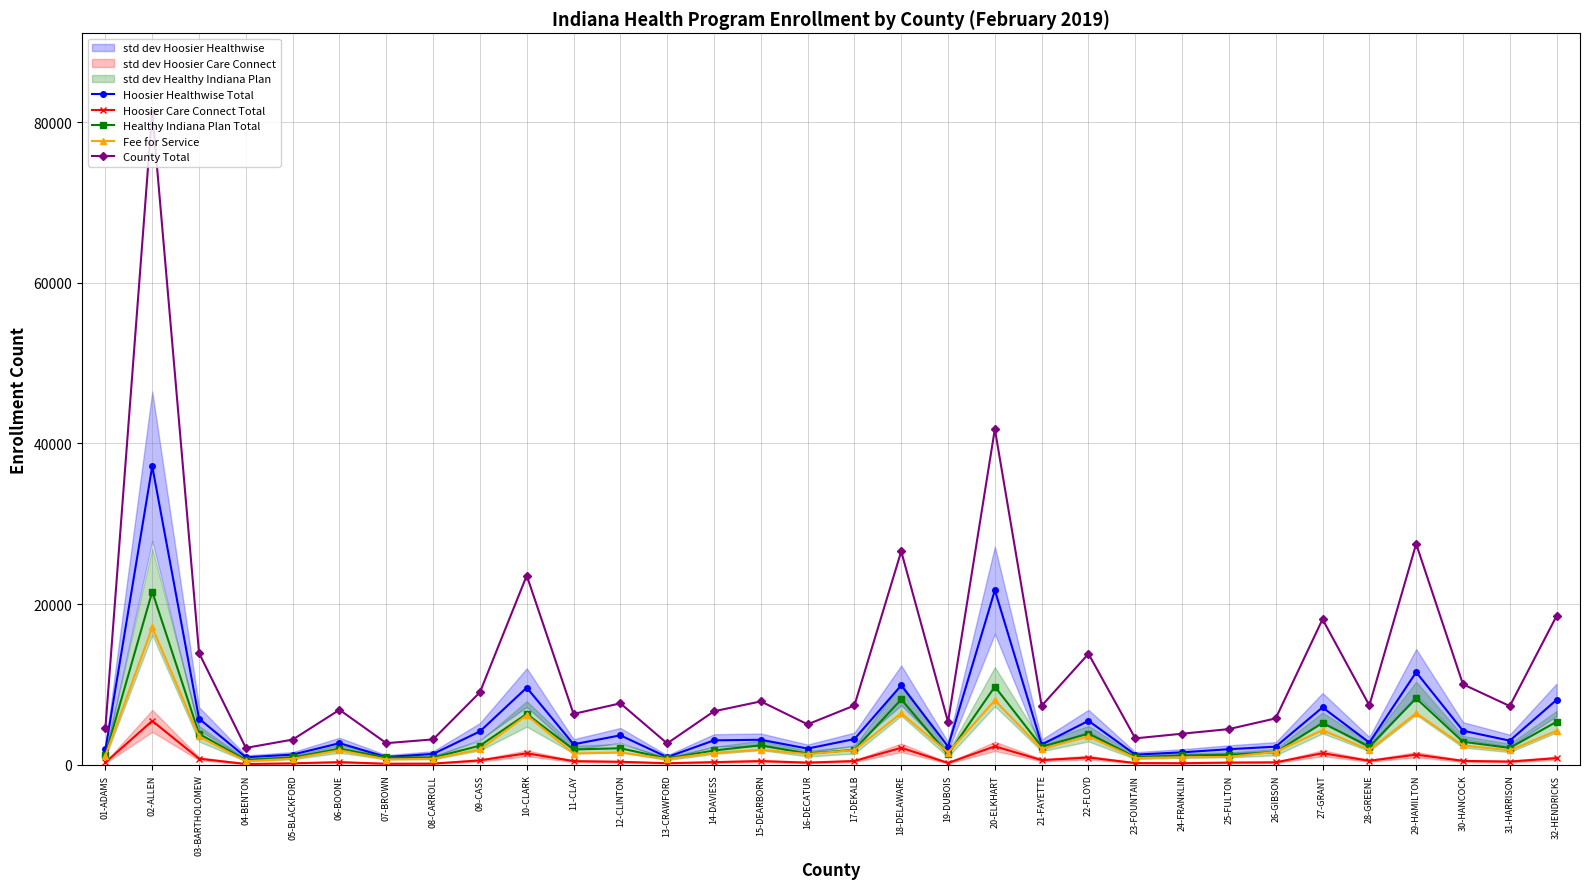

True or false: Fee for Service has a value of 6178 at 10-CLARK.

True